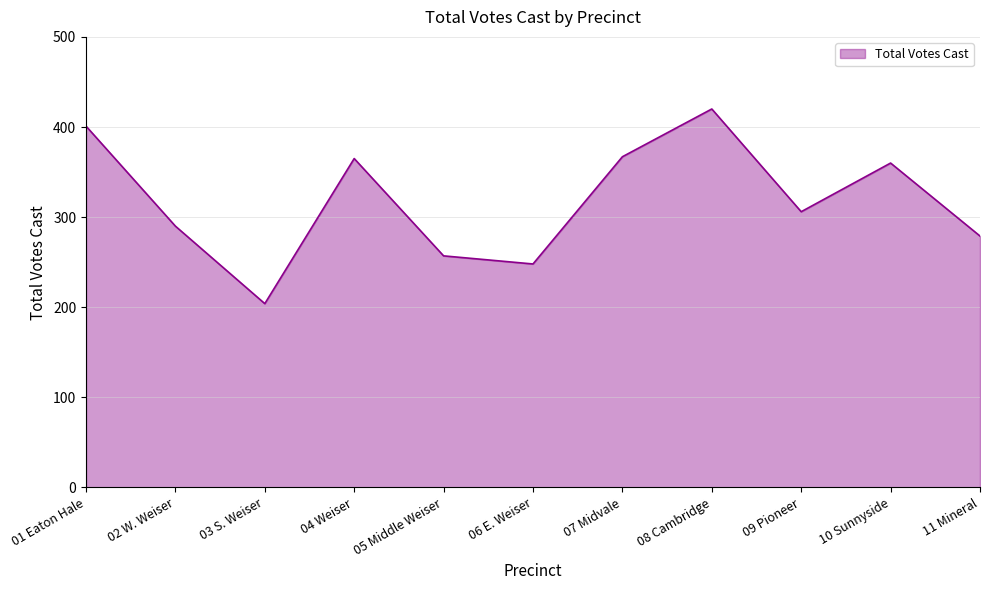

Reading left to right, what are all the values shown in this chart?

401	290	204	365	257	248	367	420	306	360	279